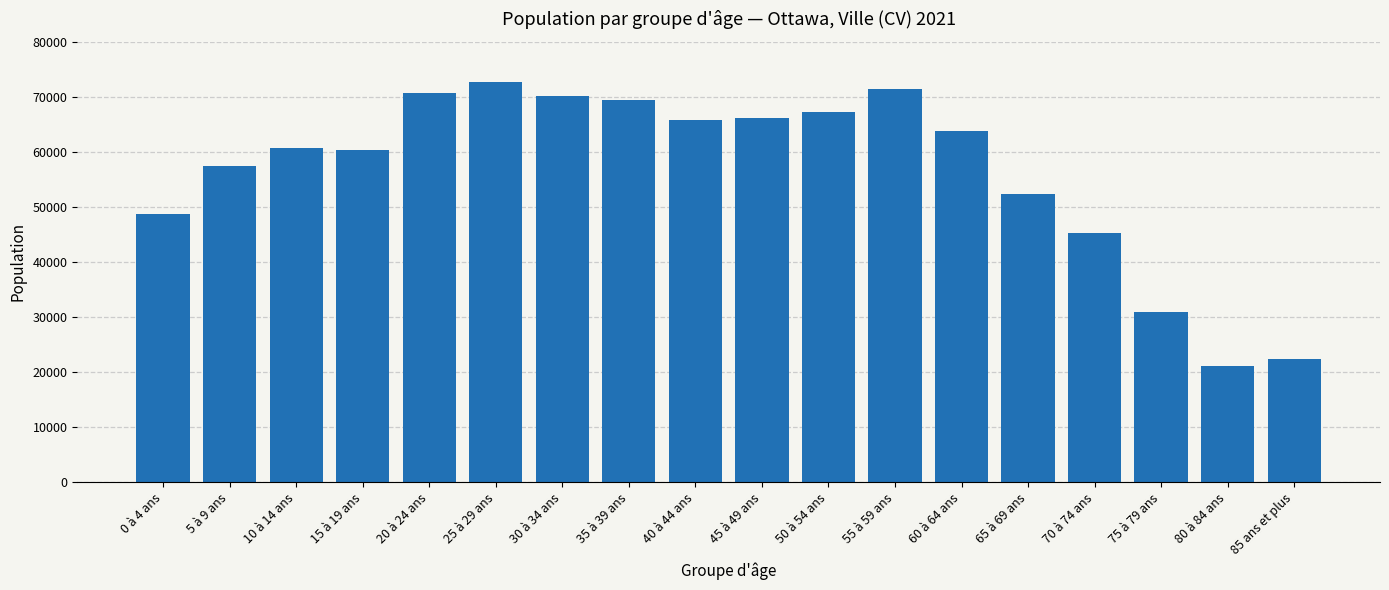

What value does the data have at 50 à 54 ans?

67265